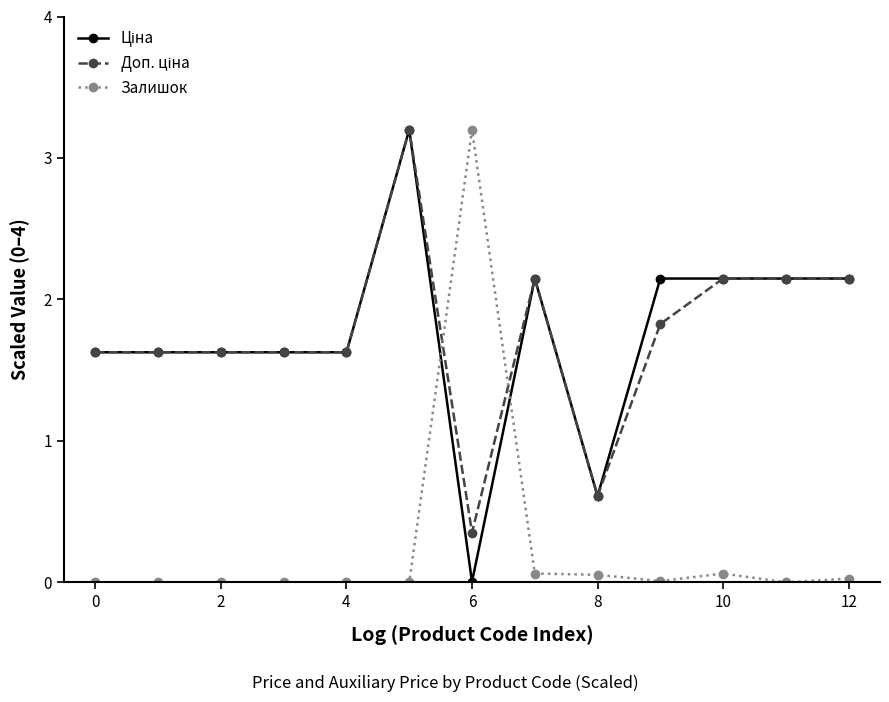

True or false: Залишок has more than 1 points higher than both neighbors.

True